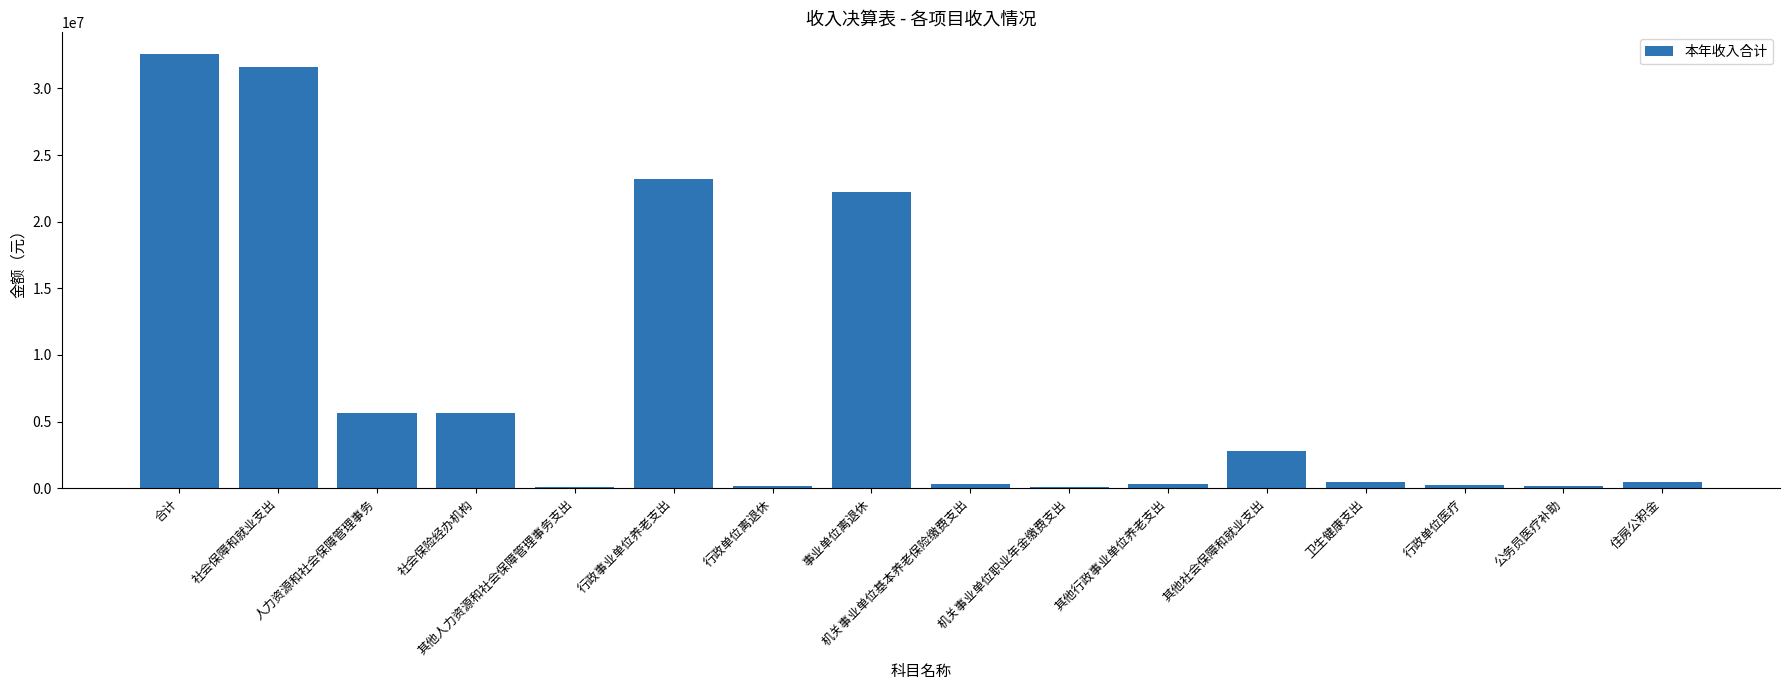

What is the difference between the values at 人力资源和社会保障管理事务 and 机关事业单位职业年金缴费支出?

5597514.1